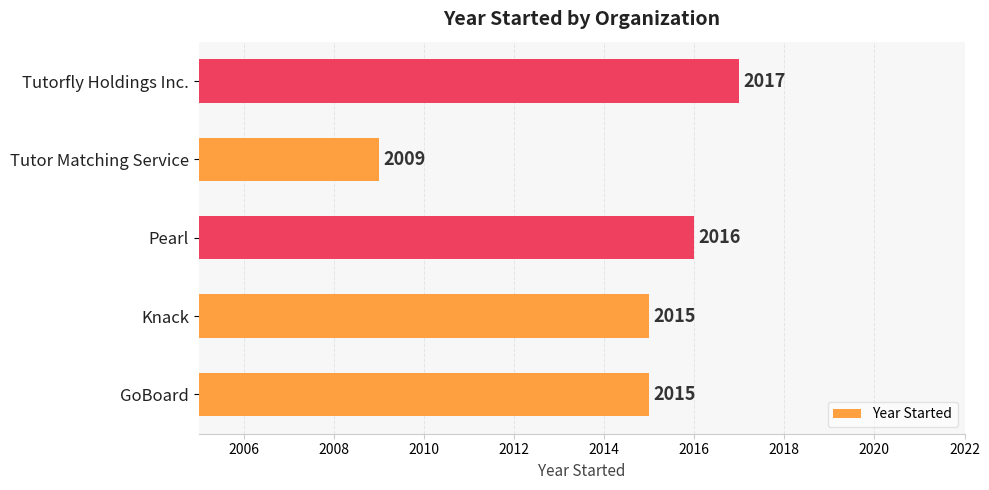

At which category does the chart reach its peak across all series?

Tutorfly Holdings Inc.